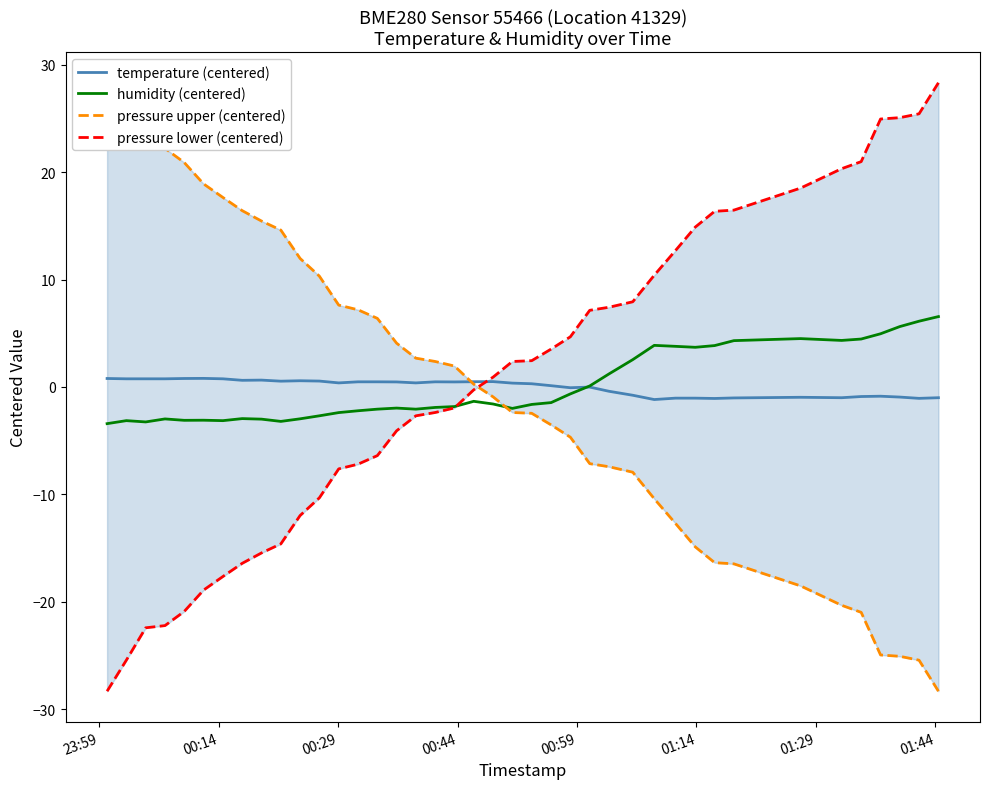

What is the minimum value for humidity (centered)?

-3.4